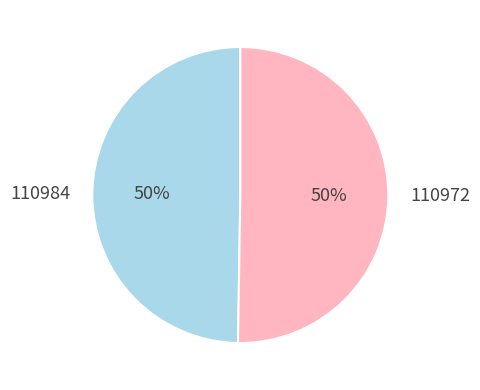

To the nearest percent, what is the average slice percentage?

50%